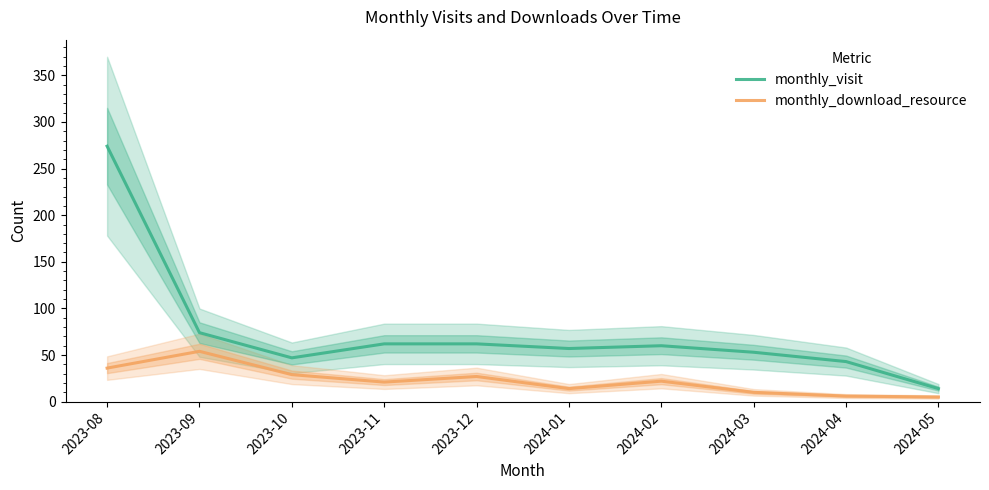

What is the value of the monthly_download_resource point at the 6th from the left?

14